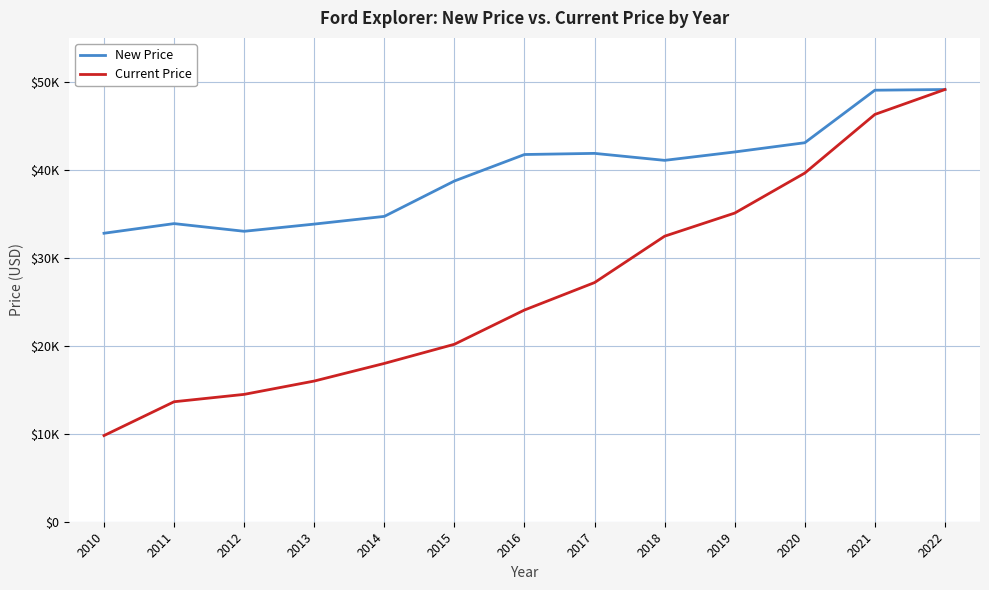

What are all the series names shown in the legend?

New Price, Current Price